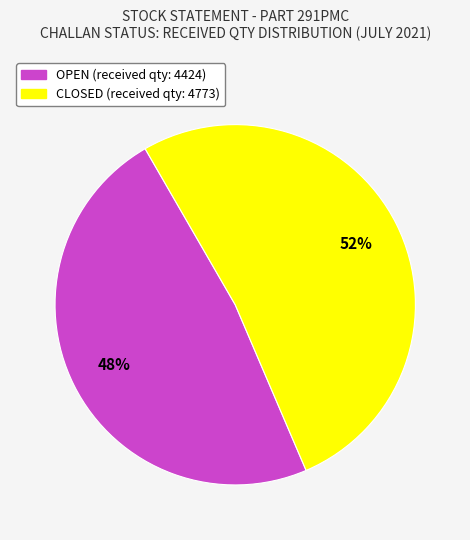

Is there any slice that represents more than half of the pie?

Yes